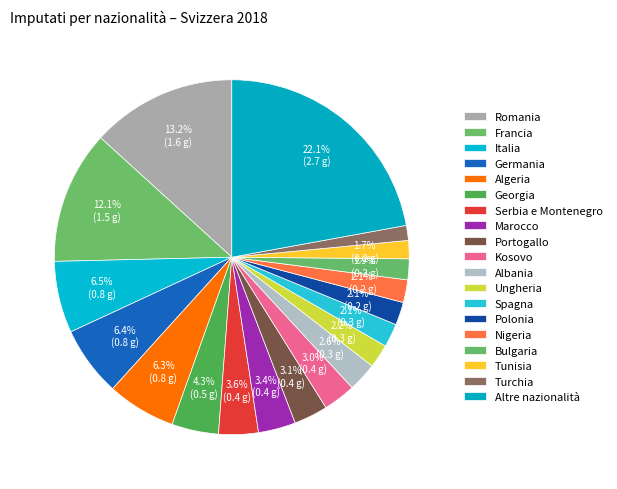

How many slices are in this pie chart?

19